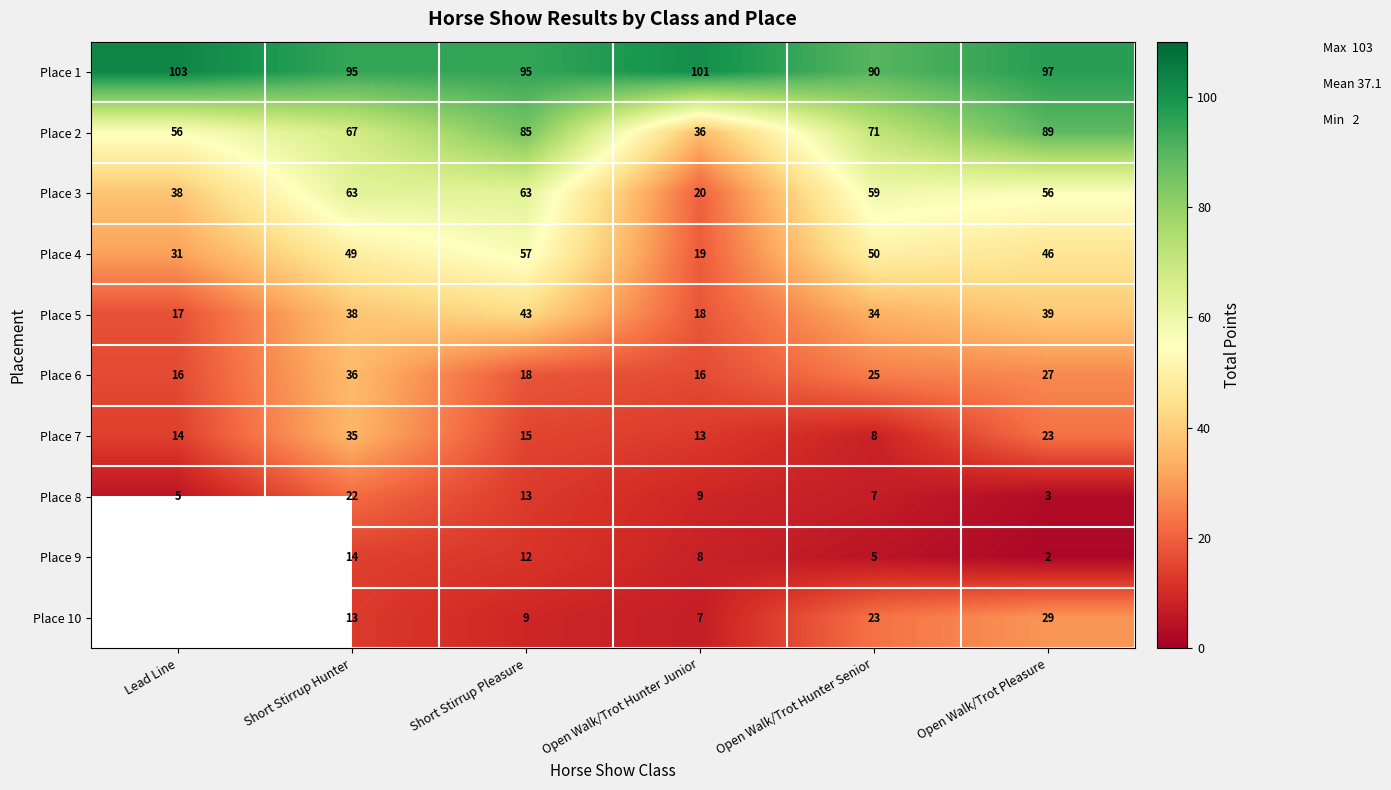

Which category has the lowest value in the Place 8 series?

Open Walk/Trot Pleasure